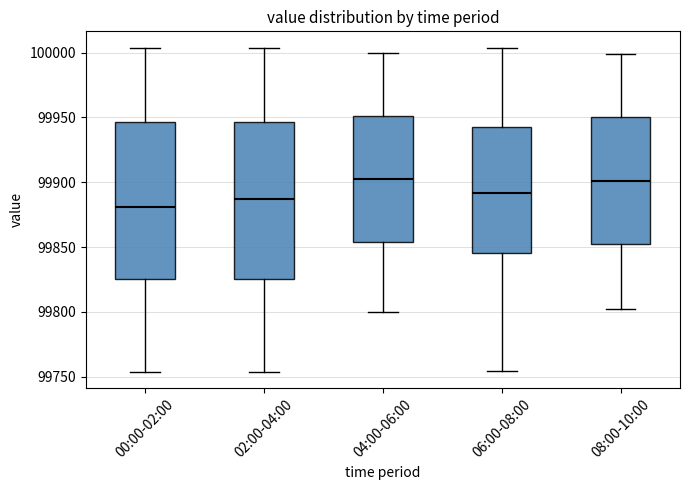

Reading left to right, transcribe this box plot: for each box, give where its median line is, the range the box spans, and where its two whiskers end, as read against the y-axis. The values are not printed on the chart, so give them approximately, as read against the axis.

00:00-02:00: median 99880, box 99825 to 99945, whiskers 99755 to 100005
02:00-04:00: median 99885, box 99825 to 99945, whiskers 99755 to 100005
04:00-06:00: median 99905, box 99855 to 99950, whiskers 99800 to 100000
06:00-08:00: median 99890, box 99845 to 99945, whiskers 99755 to 100005
08:00-10:00: median 99900, box 99850 to 99950, whiskers 99800 to 100000